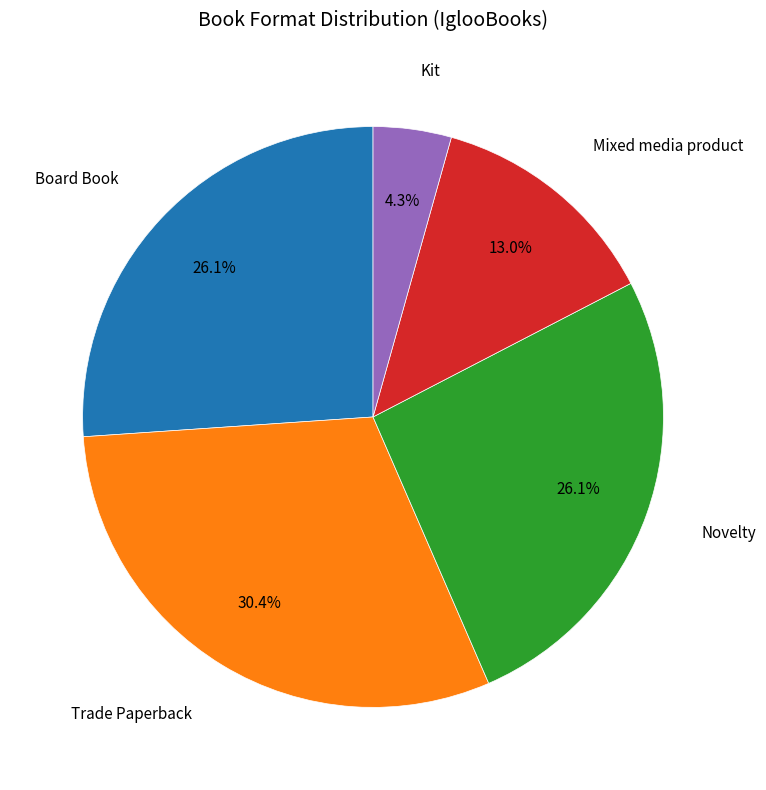

How many slices are in this pie chart?

5